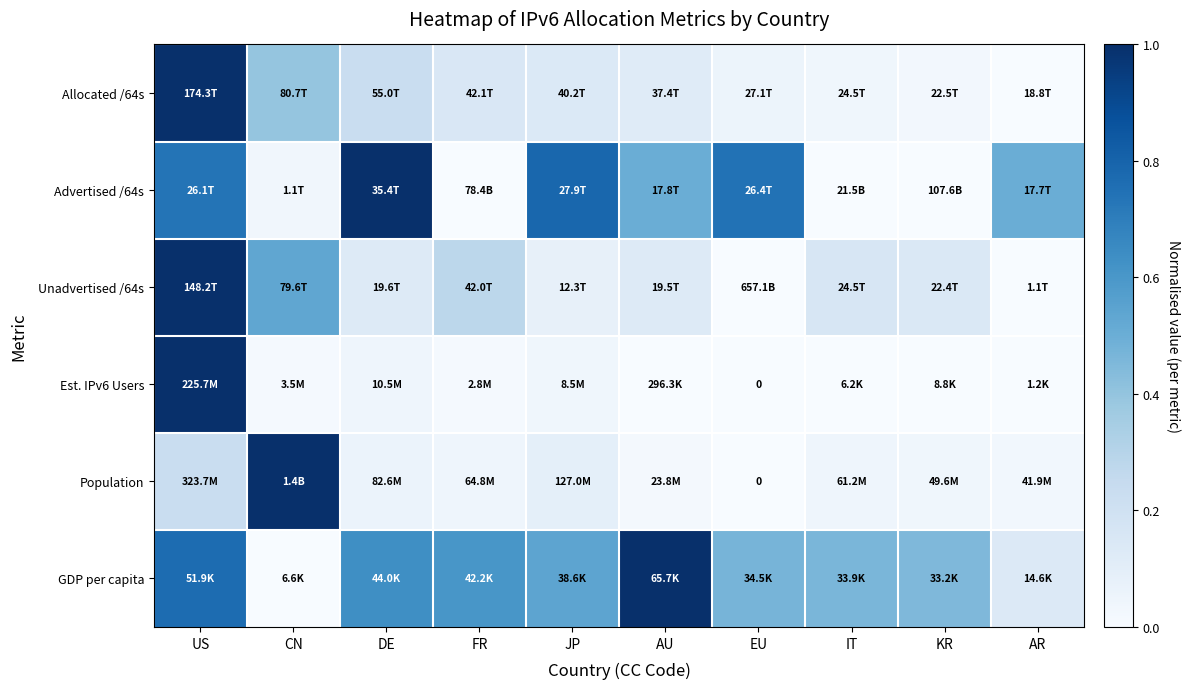

Which series has the widest spread of values?

Allocated /64s